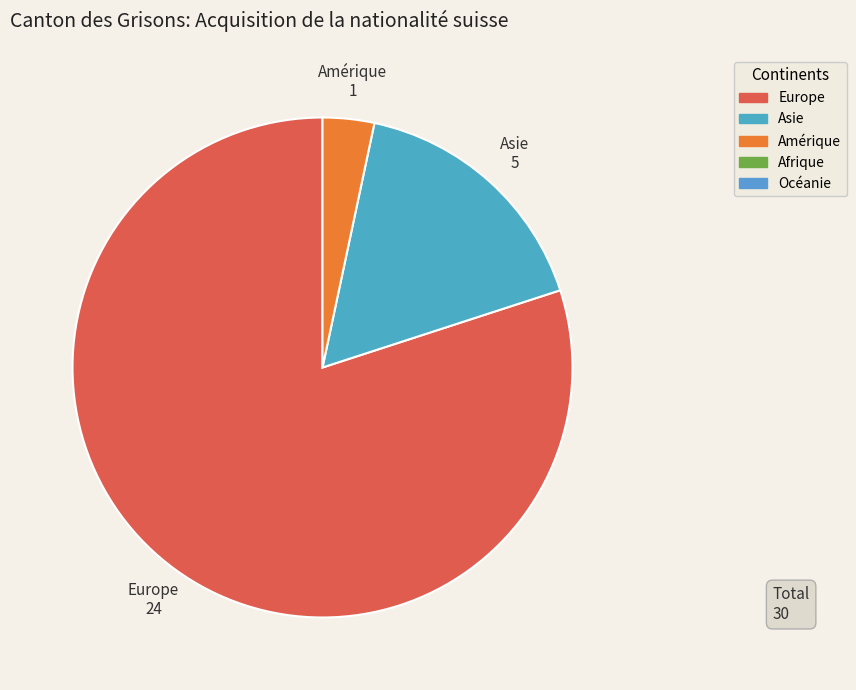

Does any single category account for the majority?

Yes